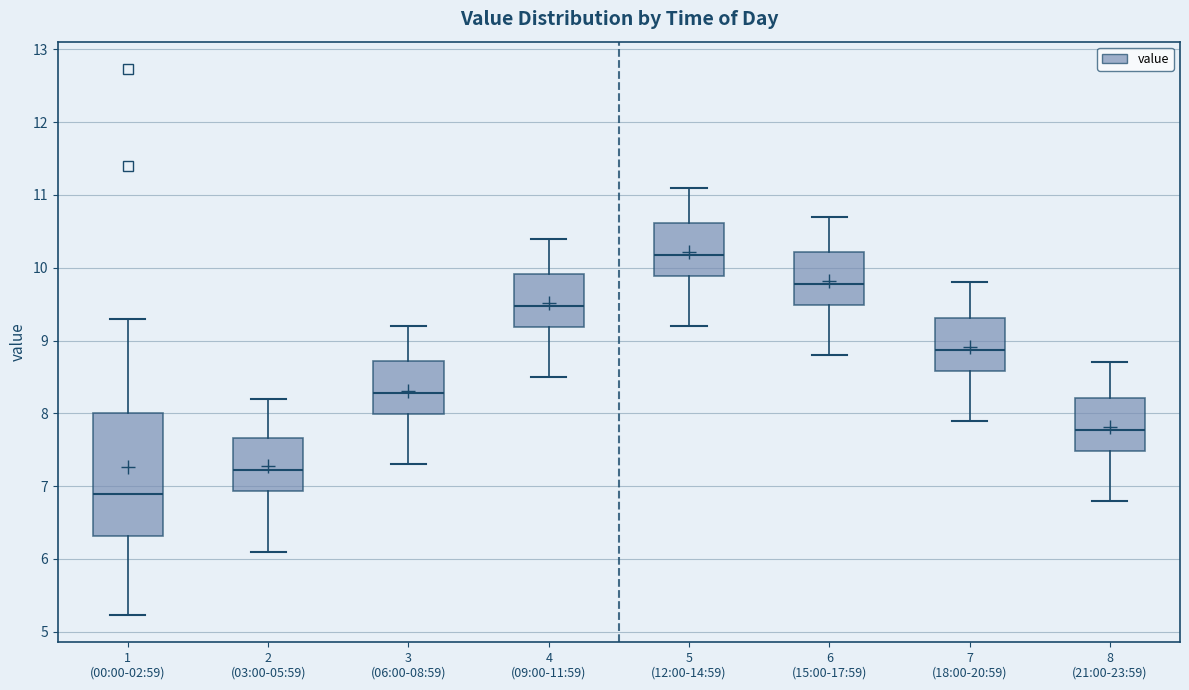

Reading left to right, transcribe this box plot: for each box, give where its median line is, the range the box spans, and where its two whiskers end, as read against the y-axis. The values are not printed on the chart, so give them approximately, as read against the axis.

1 (00:00-02:59): median 6.9, box 6.3 to 8.0, whiskers 5.2 to 9.3
2 (03:00-05:59): median 7.2, box 6.9 to 7.7, whiskers 6.1 to 8.2
3 (06:00-08:59): median 8.3, box 8.0 to 8.7, whiskers 7.3 to 9.2
4 (09:00-11:59): median 9.5, box 9.2 to 9.9, whiskers 8.5 to 10.4
5 (12:00-14:59): median 10.2, box 9.9 to 10.6, whiskers 9.2 to 11.1
6 (15:00-17:59): median 9.8, box 9.5 to 10.2, whiskers 8.8 to 10.7
7 (18:00-20:59): median 8.9, box 8.6 to 9.3, whiskers 7.9 to 9.8
8 (21:00-23:59): median 7.8, box 7.5 to 8.2, whiskers 6.8 to 8.7